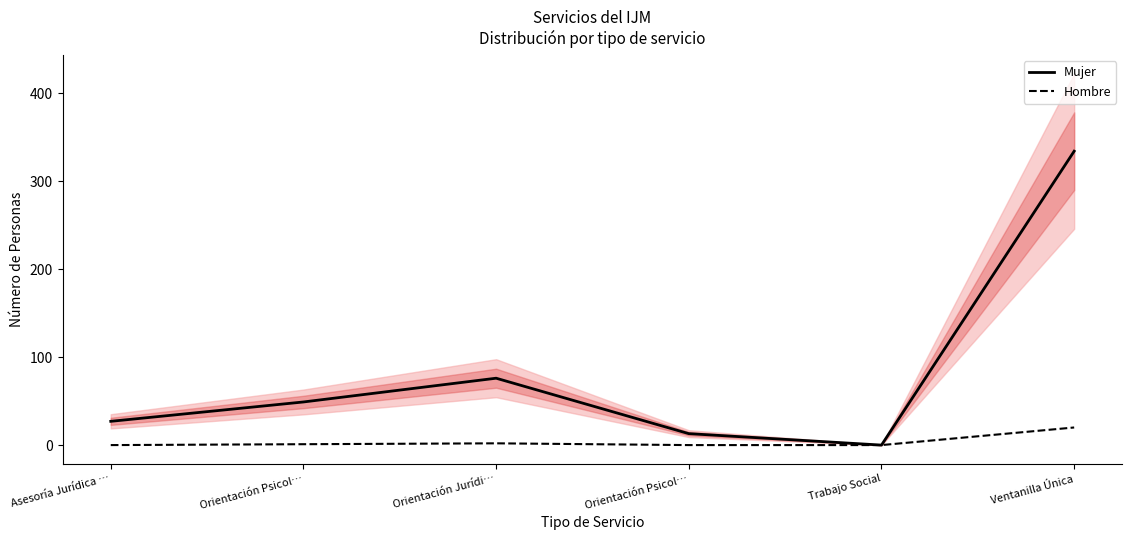

True or false: Hombre and Mujer intersect in this chart.

False